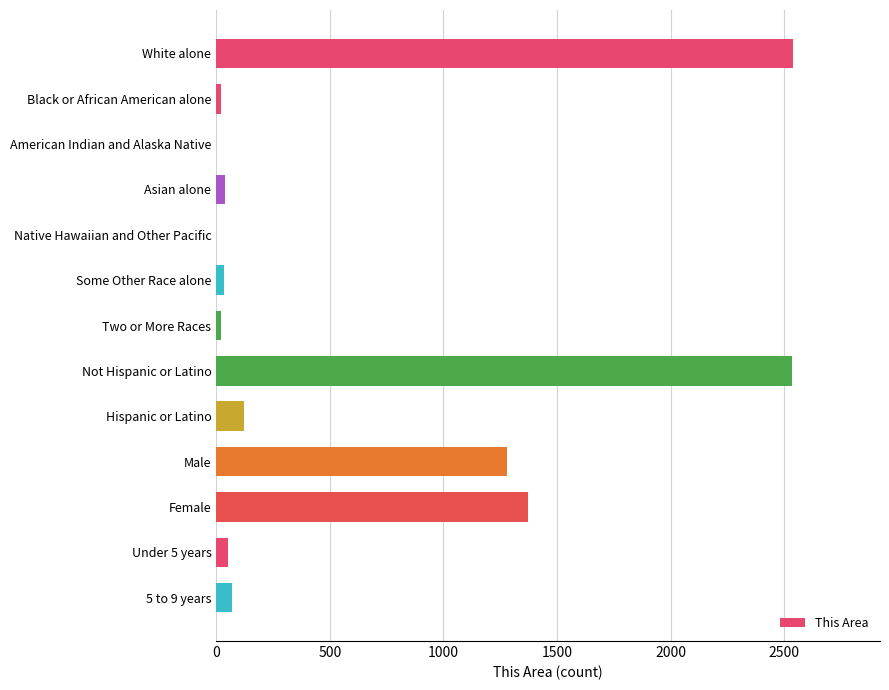

What is the ratio of the value at White alone to the value at Hispanic or Latino?

21.0